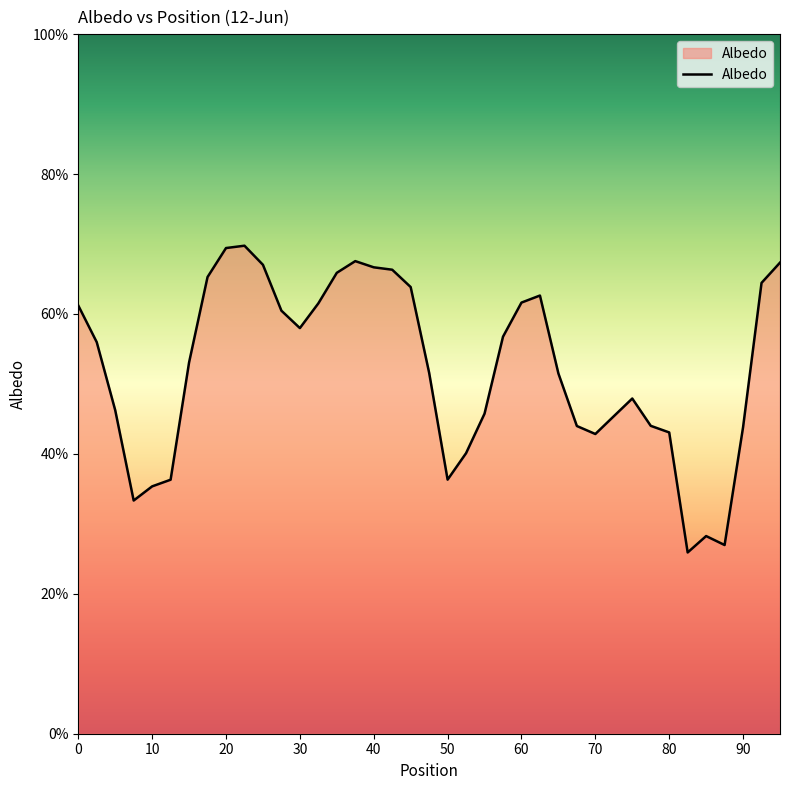

Is this an area chart (filled region under the line)?

Yes